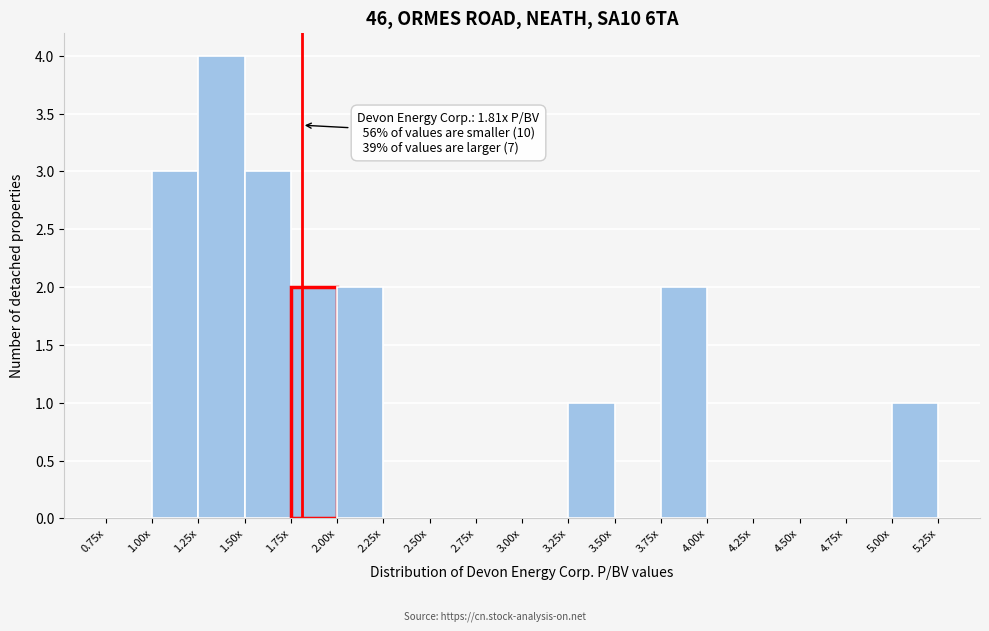

Reading left to right, transcribe all the data shown in this chart.

0.75x=0	1.00x=3	1.25x=4	1.50x=3	1.75x=2	2.00x=2	2.25x=0	2.50x=0	2.75x=0	3.00x=0	3.25x=1	3.50x=0	3.75x=2	4.00x=0	4.25x=0	4.50x=0	4.75x=0	5.00x=1